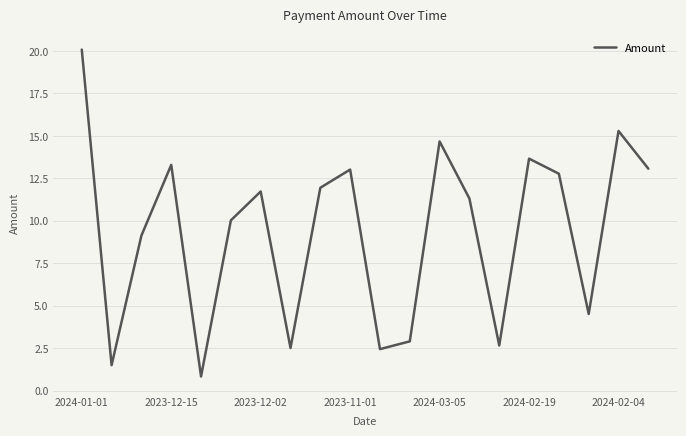

What is the difference between the maximum and minimum values?

19.2